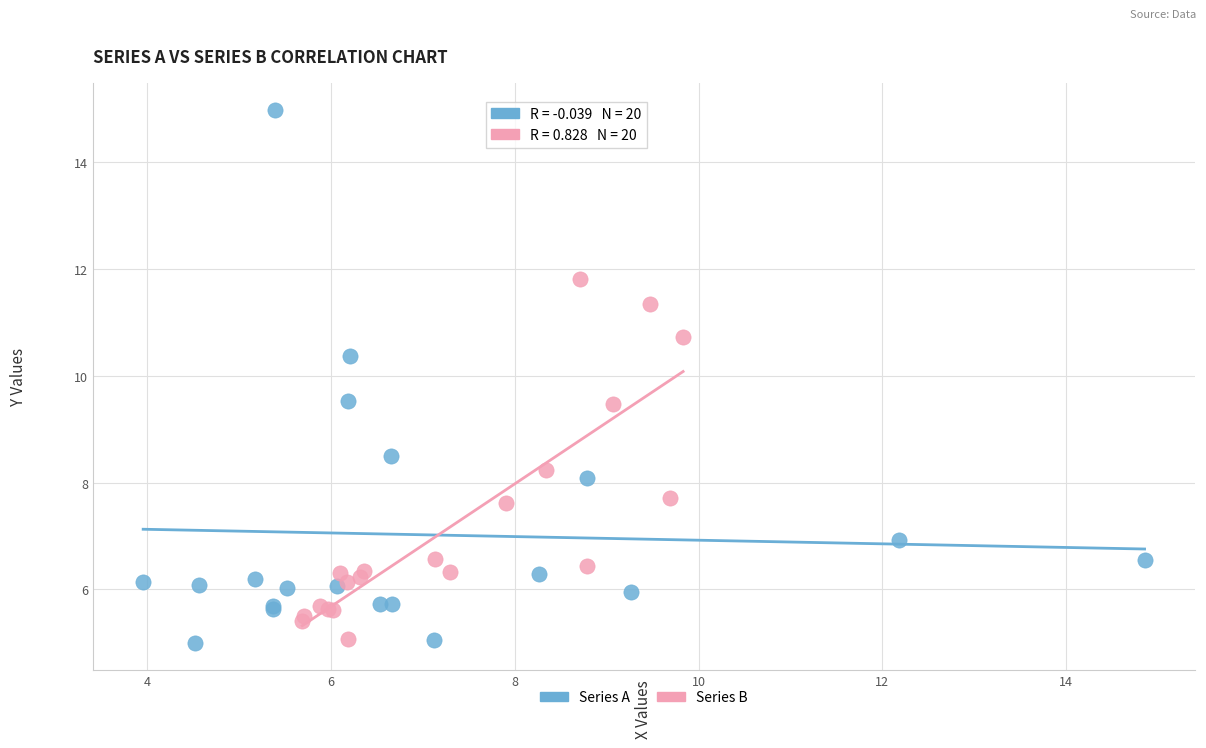

Which series has the widest spread of Y values?

Series A